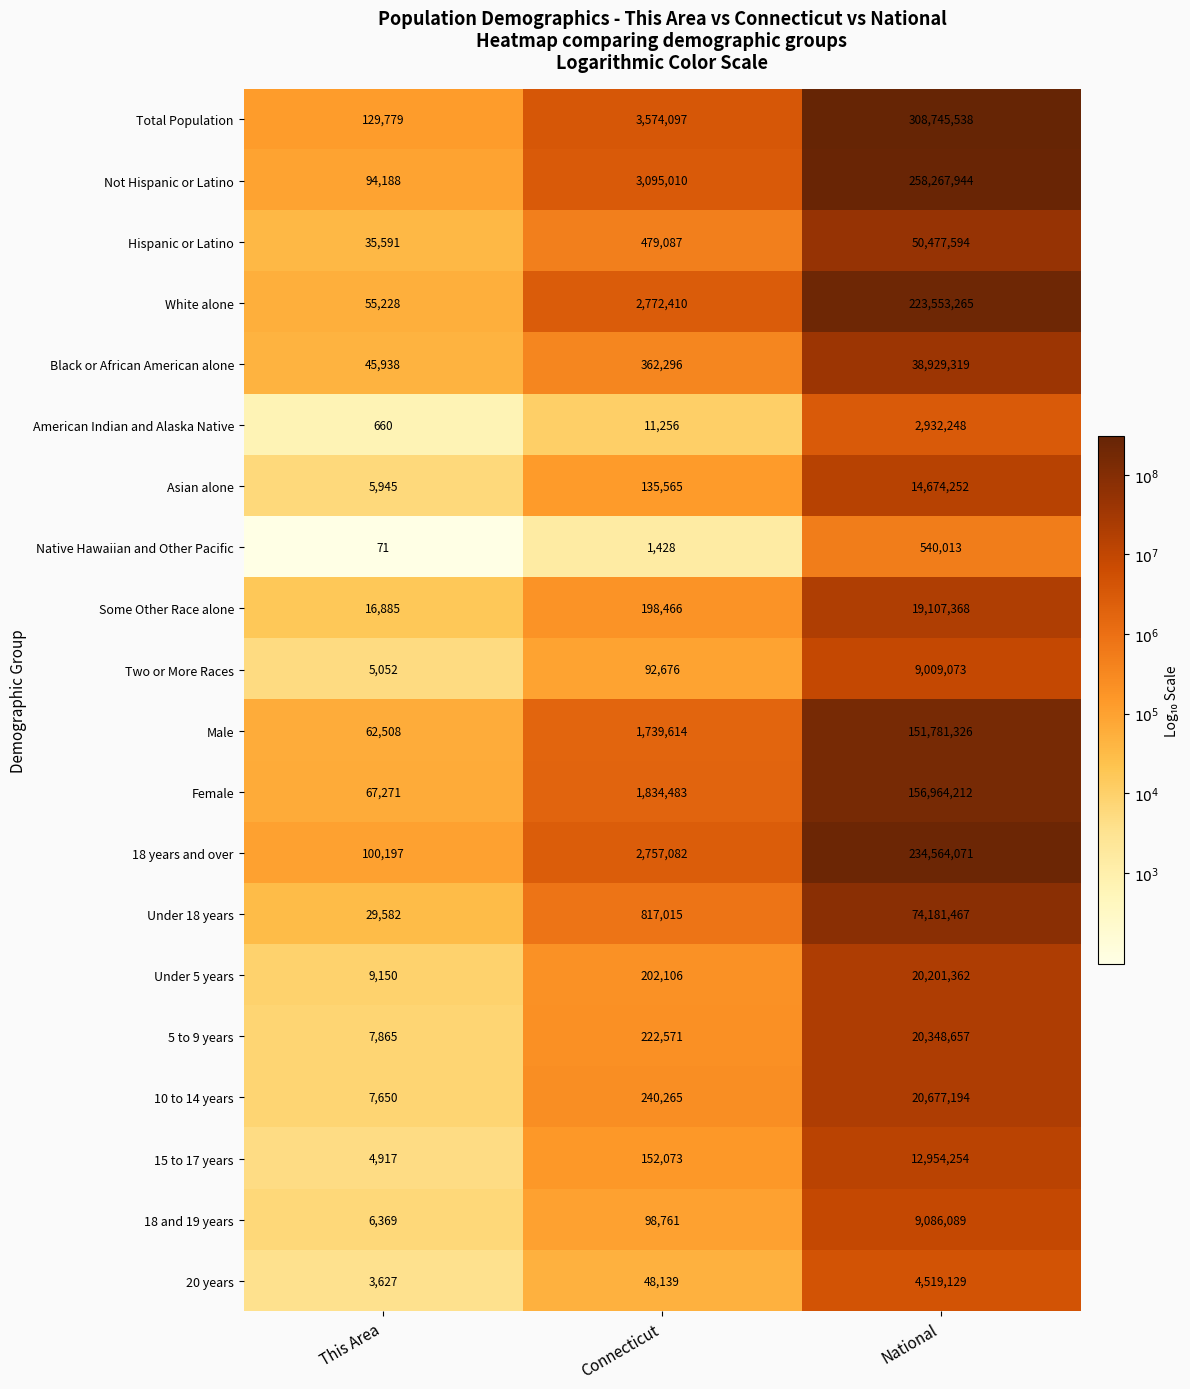

Is it true that Some Other Race alone equals 135975 at Connecticut?

False